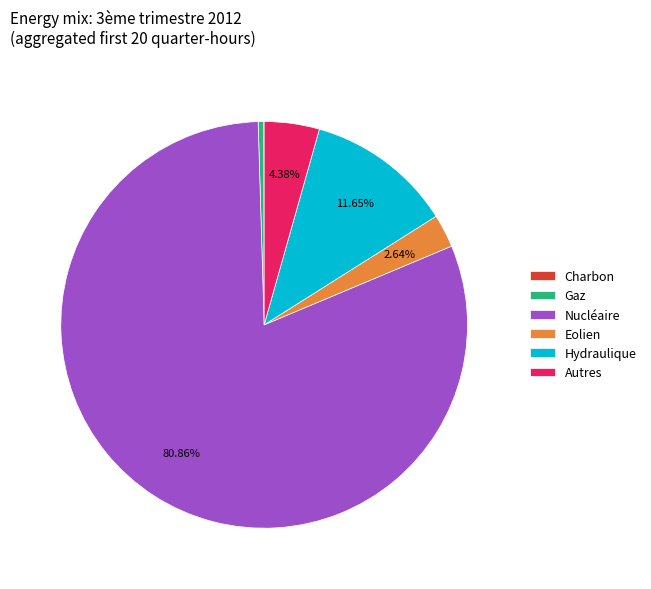

Which category has the biggest portion of the pie?

Nucléaire